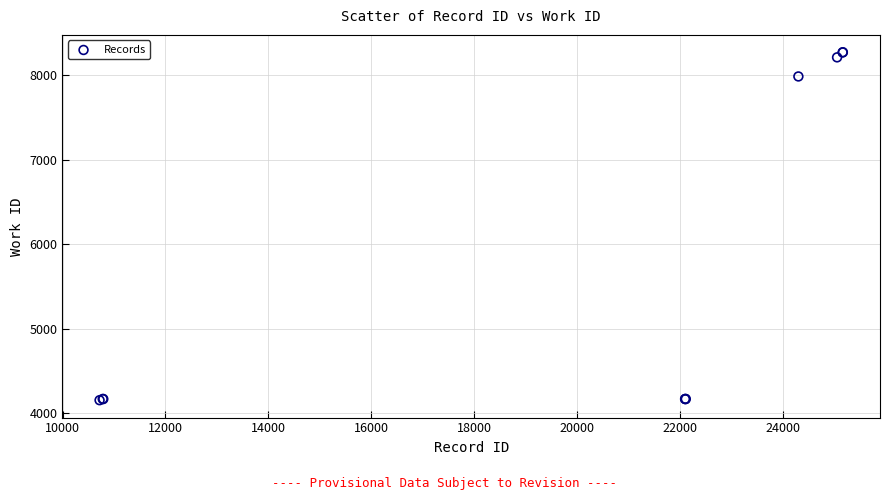

What Y value in the scatter plot is closest to 6211?

7984